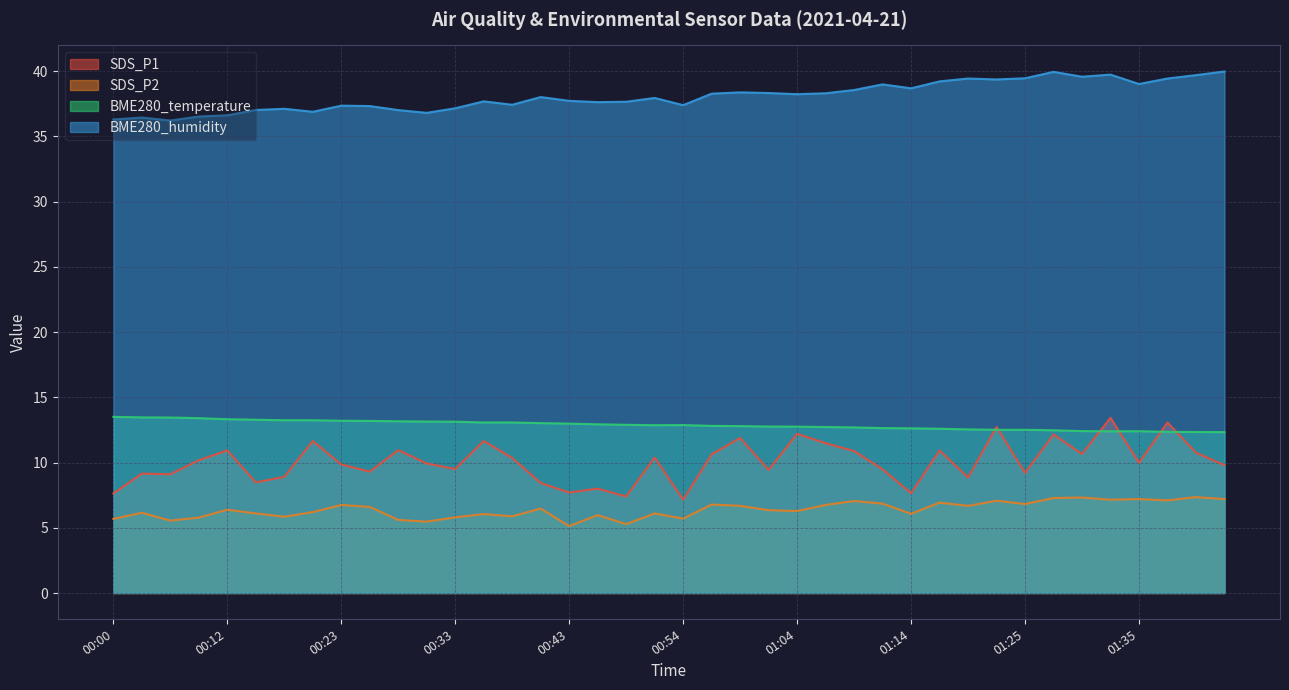

What is the average value of the BME280_humidity series?

38.1